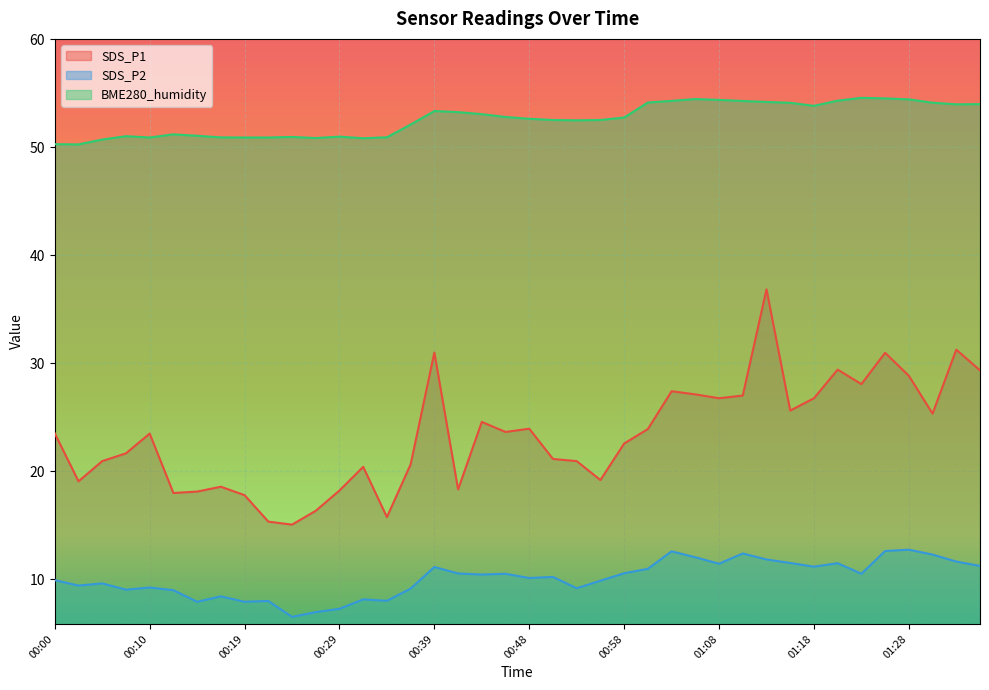

At 00:12, list the series in order from largest to smallest.

BME280_humidity, SDS_P1, SDS_P2